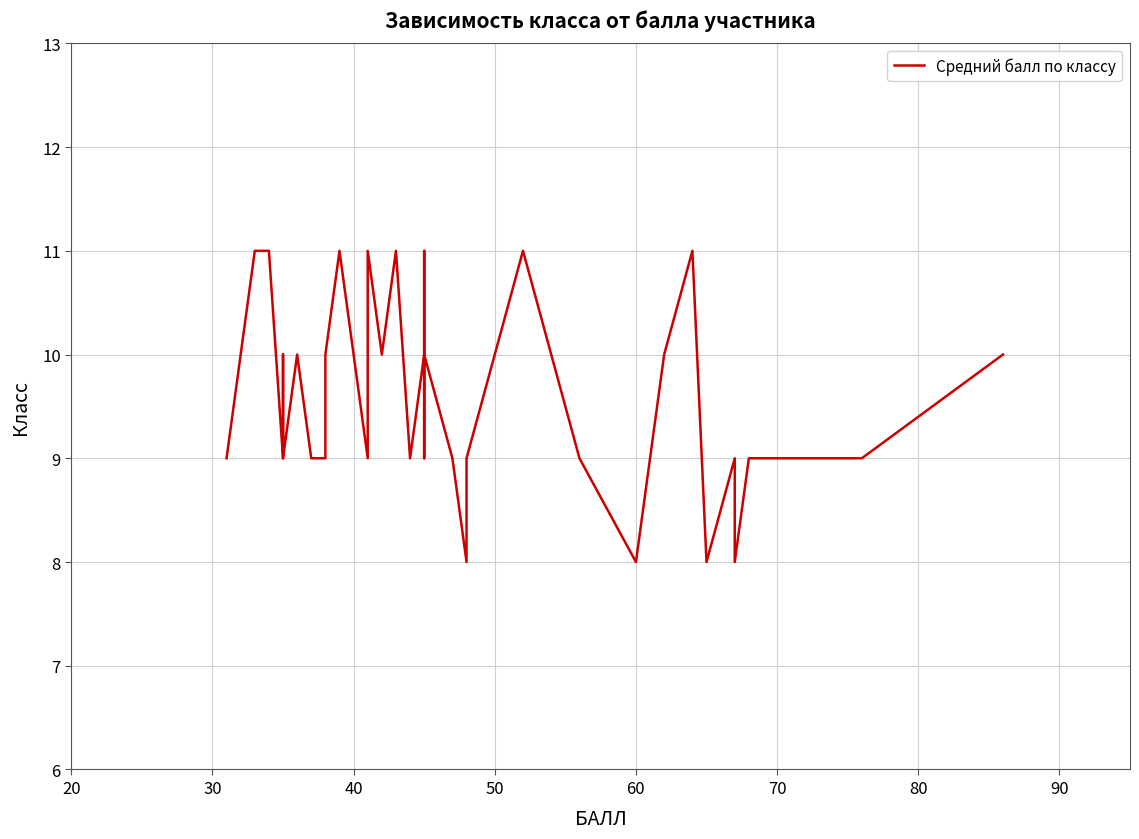

How many series are shown in this chart?

1